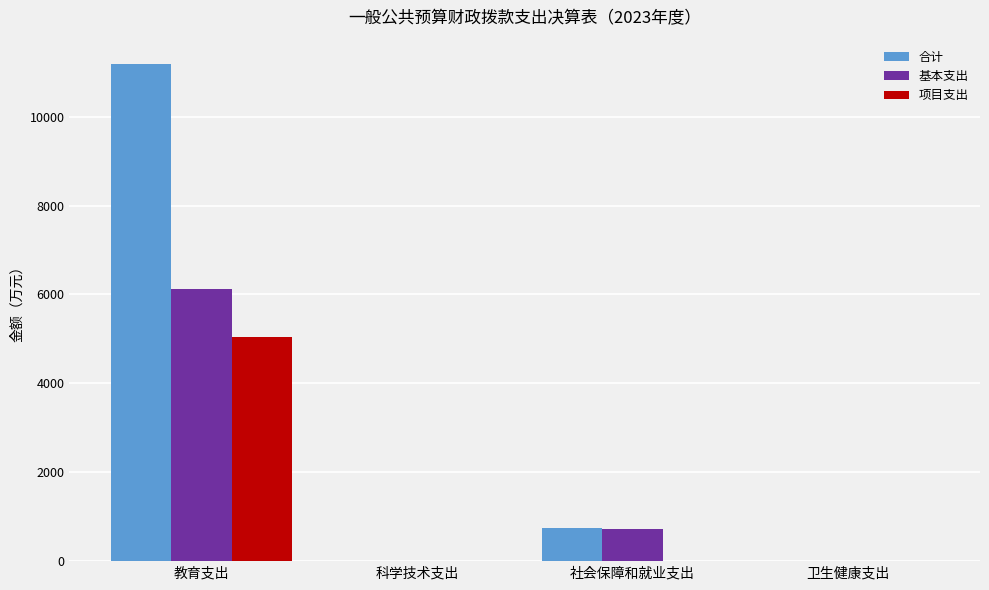

Are the bars horizontal?

No